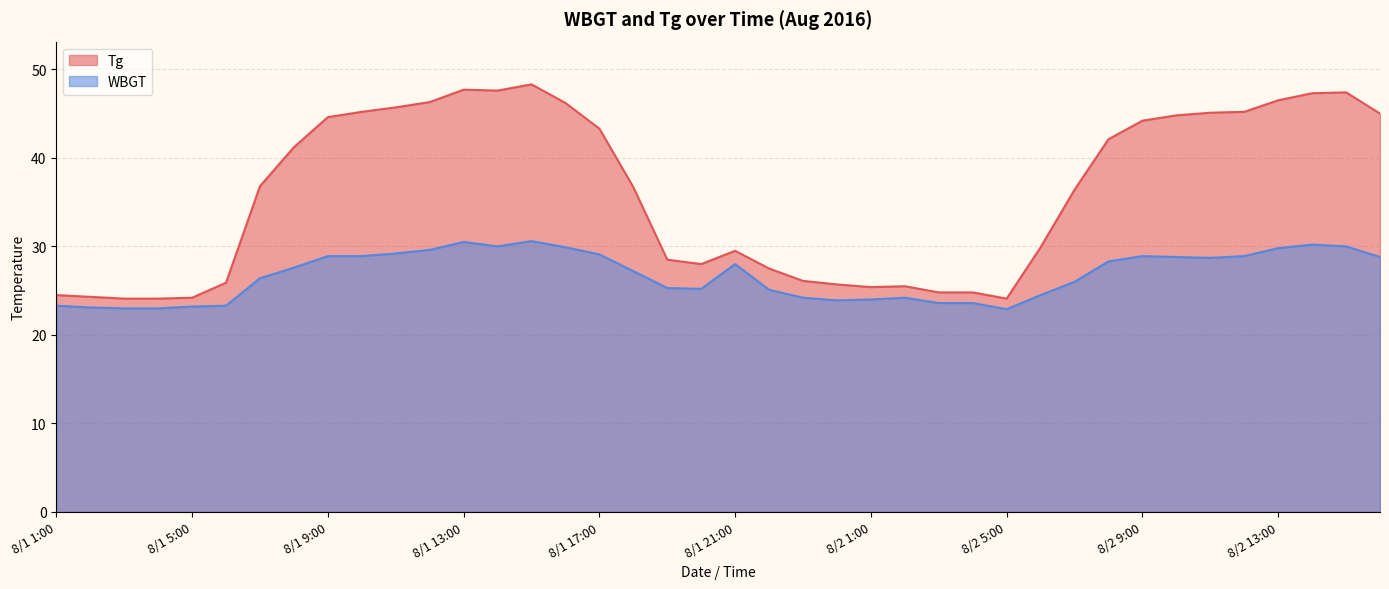

What is the sum of all Tg values?

1440.5